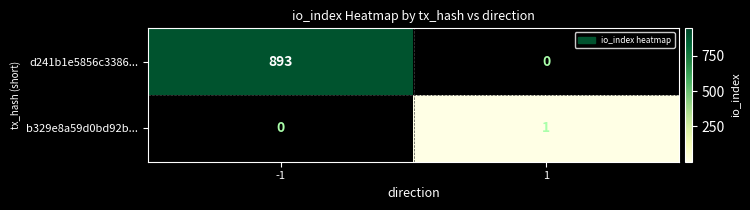

What is the highest value of the d241b1e5856c3386... series?

893